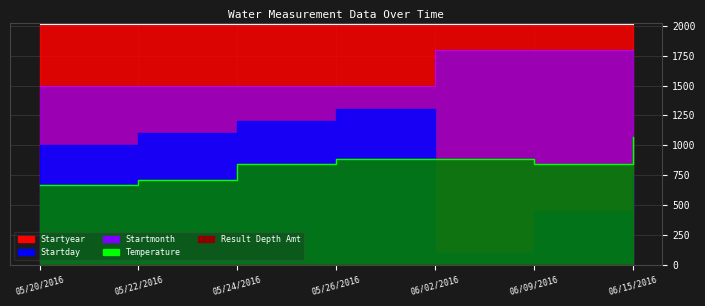

True or false: Startyear and Startday cross at least once.

False